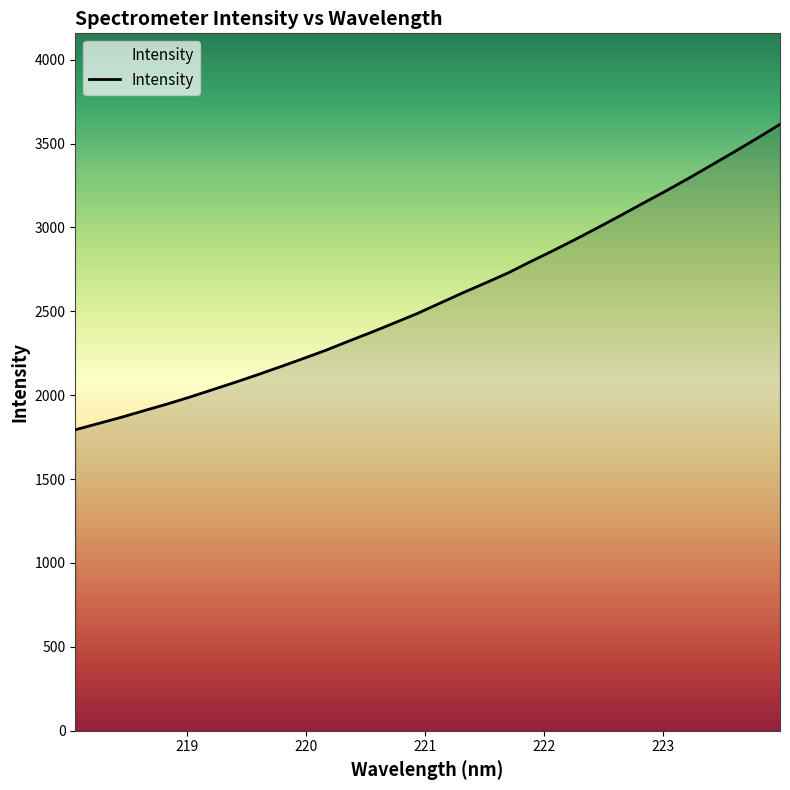

What is the maximum value shown in the chart?

3614.6